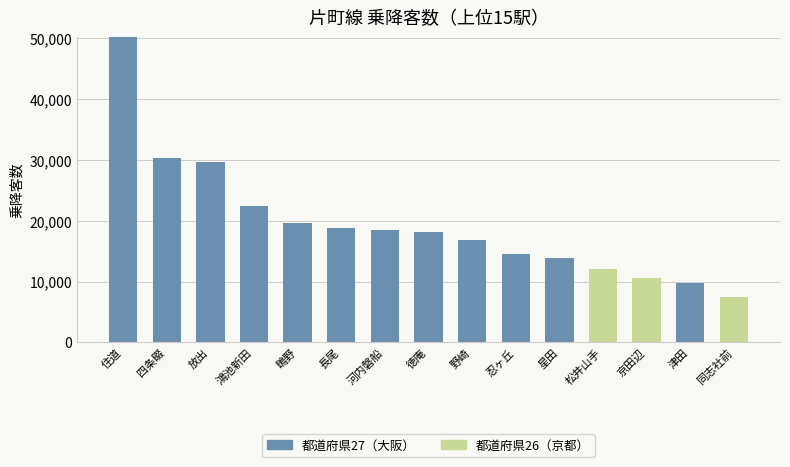

At which label does 都道府県27（大阪） reach its peak?

住道